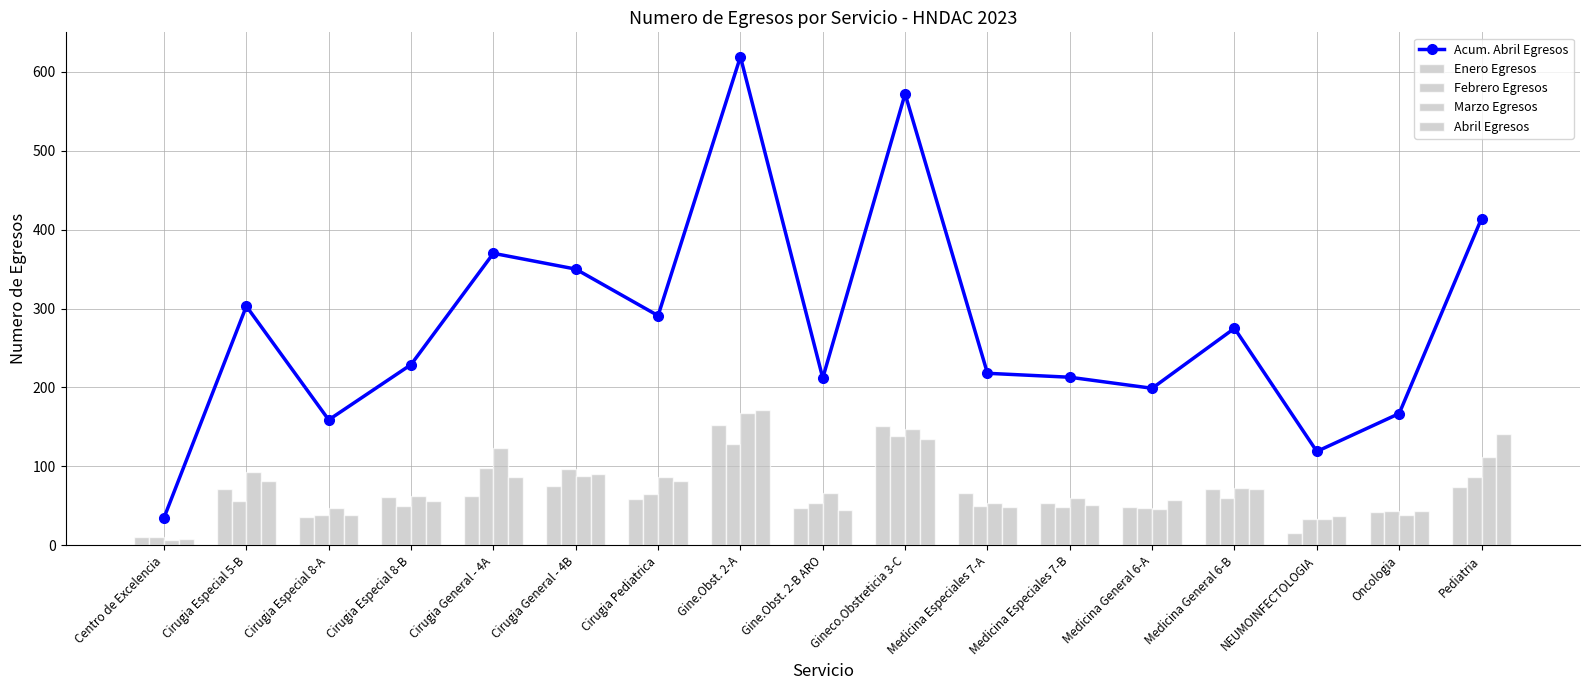

What is the value of the Abril Egresos bar at the 16th from the left?

43